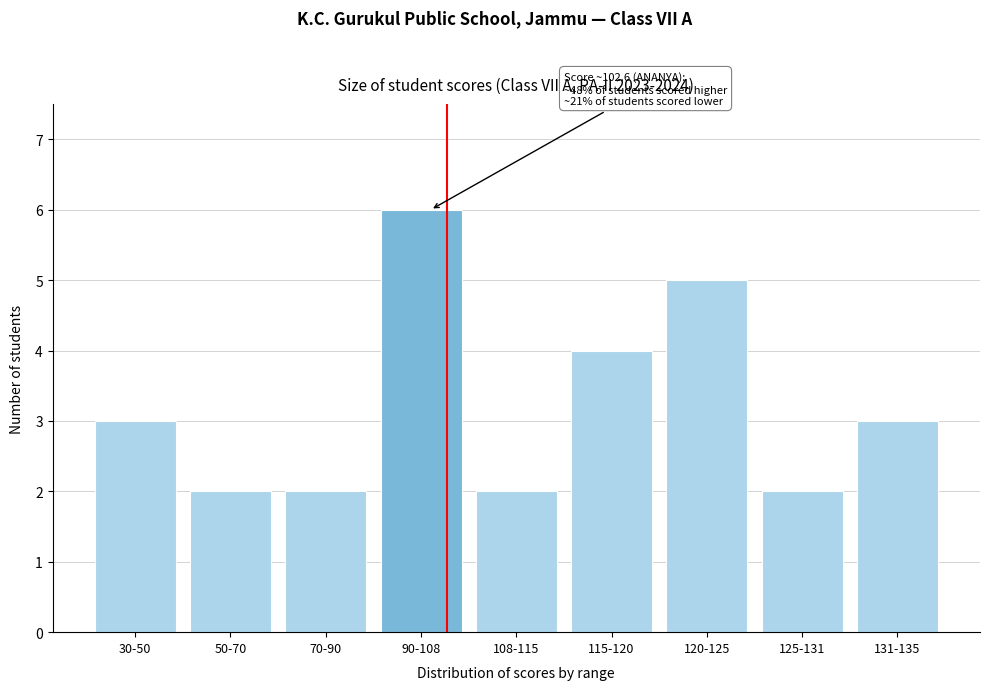

Reading right to left, transcribe all the data shown in this chart.

131-135=3	125-131=2	120-125=5	115-120=4	108-115=2	90-108=6	70-90=2	50-70=2	30-50=3